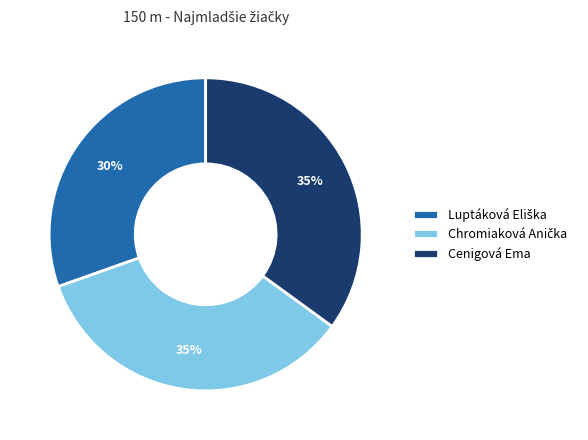

The Cenigová Ema slice represents 43% of the pie. True or false?

False